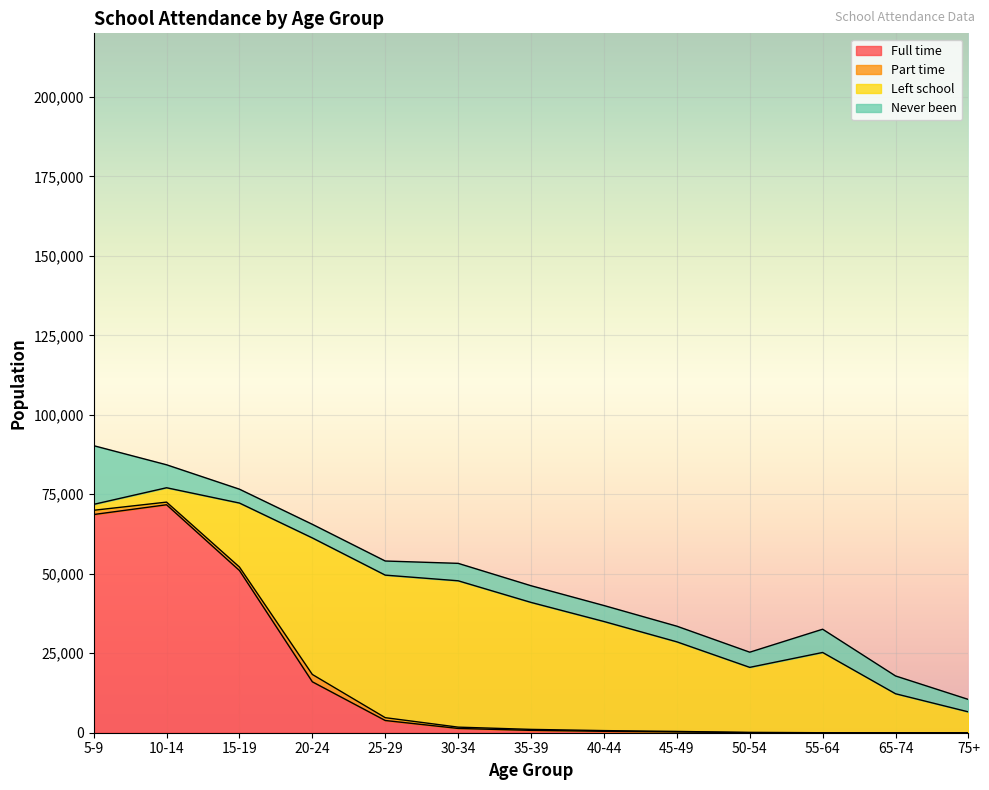

Reading right to left, extract all data points from this chart.

Full time: 0	0	0	56	248	445	742	1349	3844	16017	51026	71712	68639
Part time: 0	0	1	20	163	222	307	406	888	2305	1085	827	1331
Left school: 6551	12258	25244	20484	28178	34317	39938	46039	44841	42952	20136	4520	1863
Never been: 3910	5600	7311	4773	4922	5027	5251	5484	4441	4280	4359	7225	18462